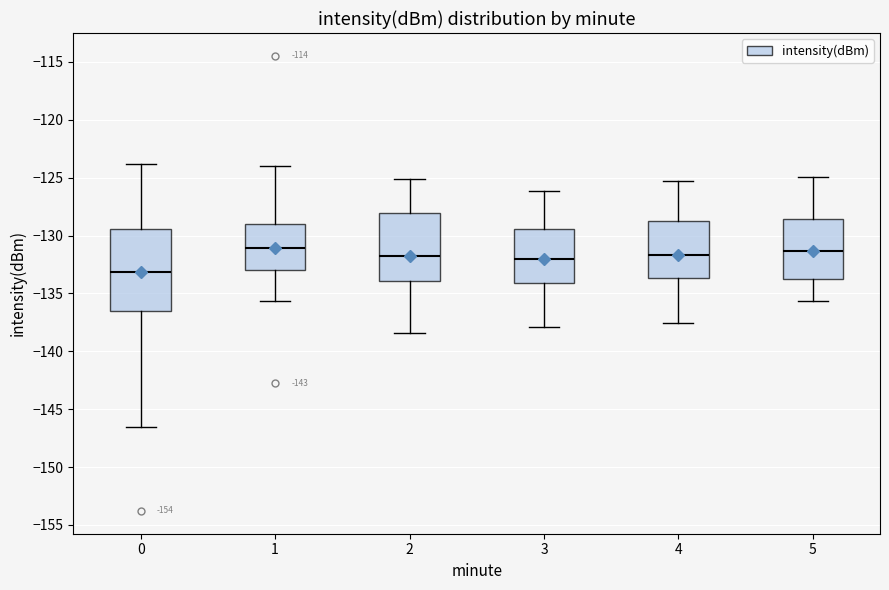

Which box's median line is the lowest?

0